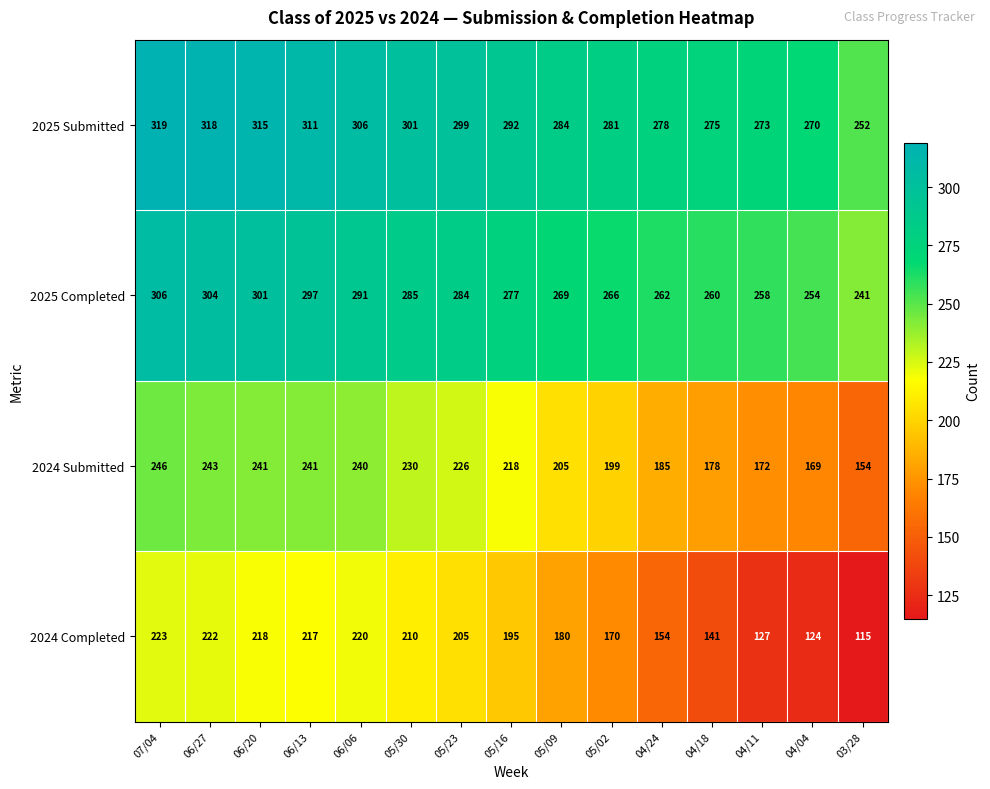

Is it true that 2024 Submitted equals 230 at 05/30?

True